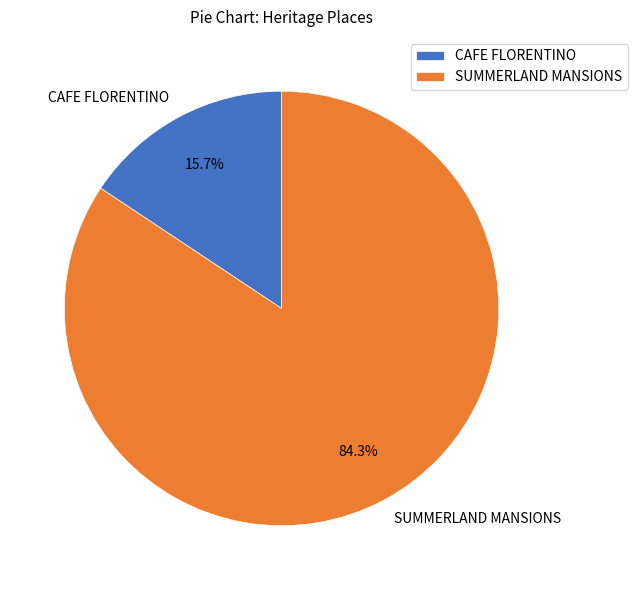

Count the number of slices in the pie.

2